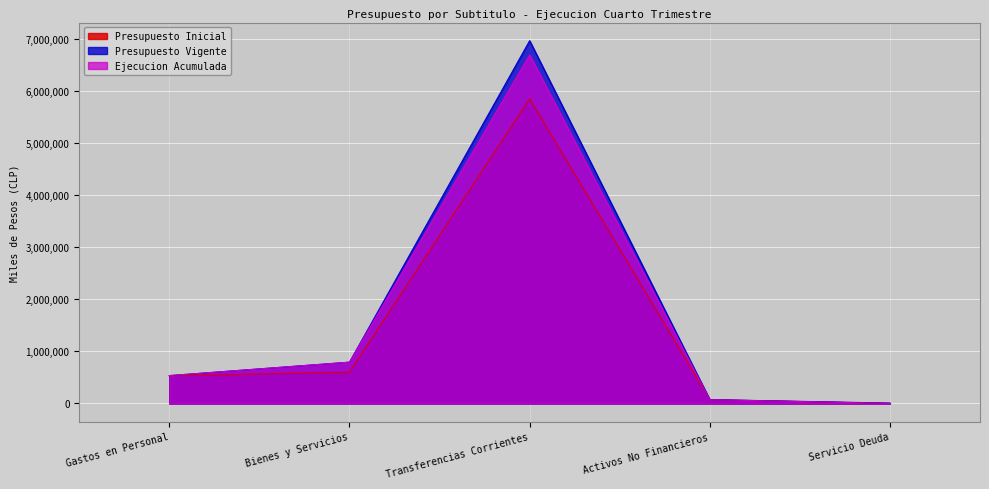

True or false: Presupuesto Vigente and Presupuesto Inicial intersect in this chart.

False